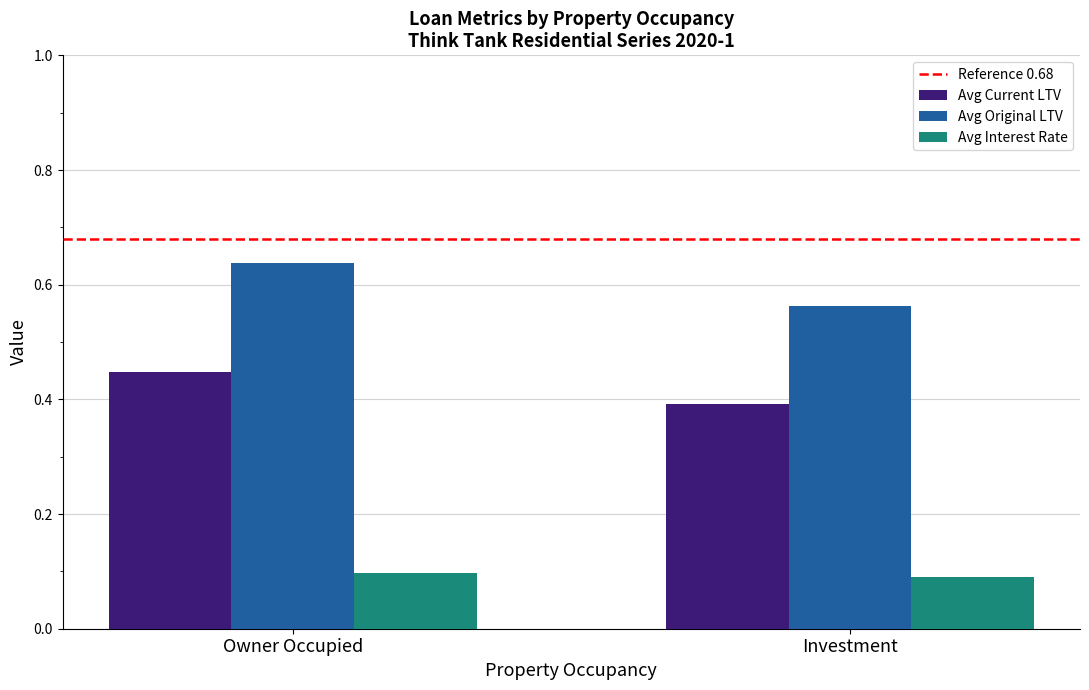

Which series has the largest total across all categories?

Avg Original LTV